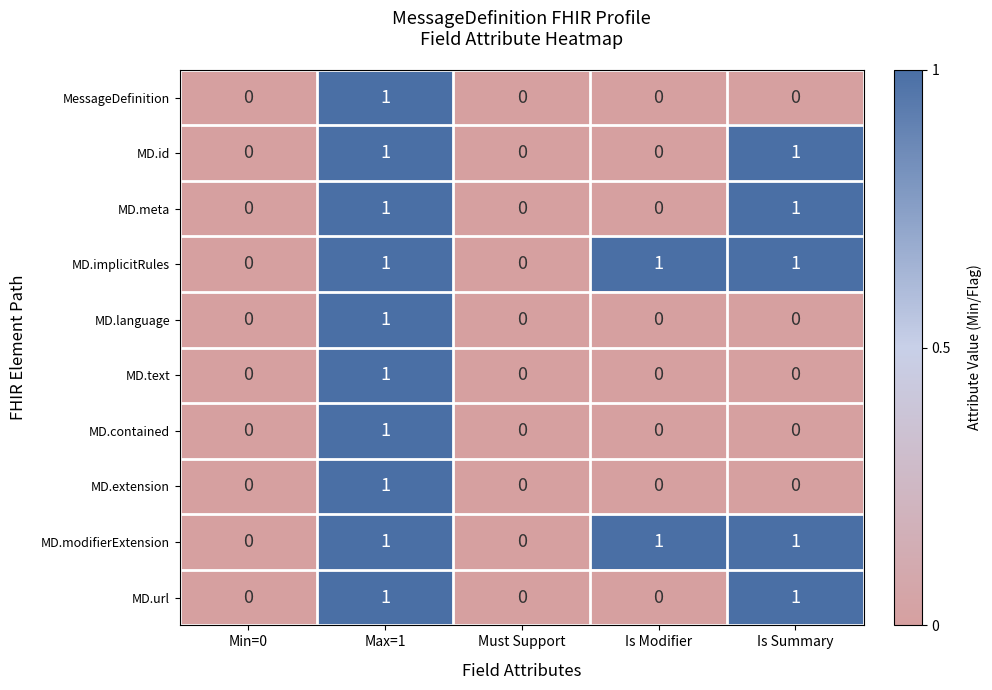

What is the greatest value displayed?

1